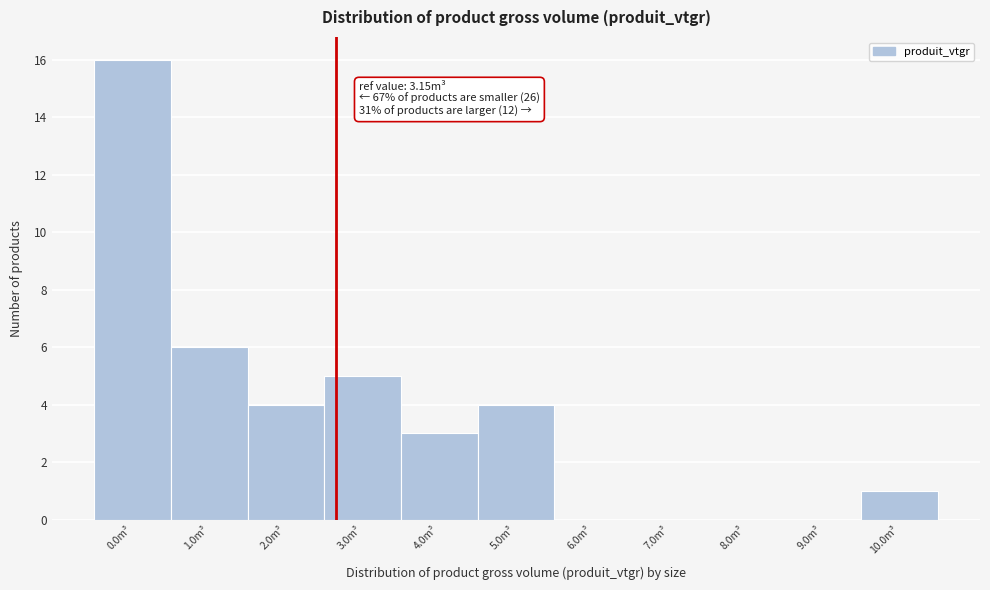

Reading right to left, list all the values displayed in this chart.

10.0m³=1	9.0m³=0	8.0m³=0	7.0m³=0	6.0m³=0	5.0m³=4	4.0m³=3	3.0m³=5	2.0m³=4	1.0m³=6	0.0m³=16